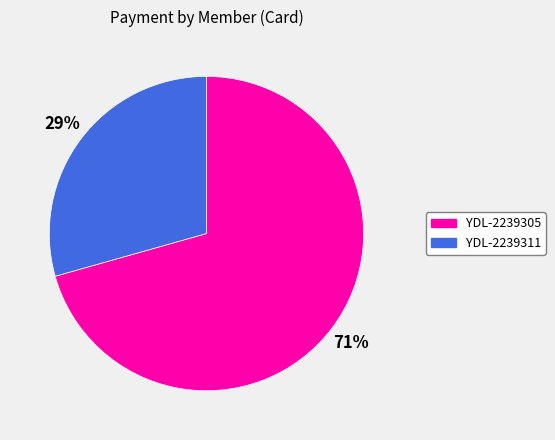

Between YDL-2239305 and YDL-2239311, which is larger?

YDL-2239305